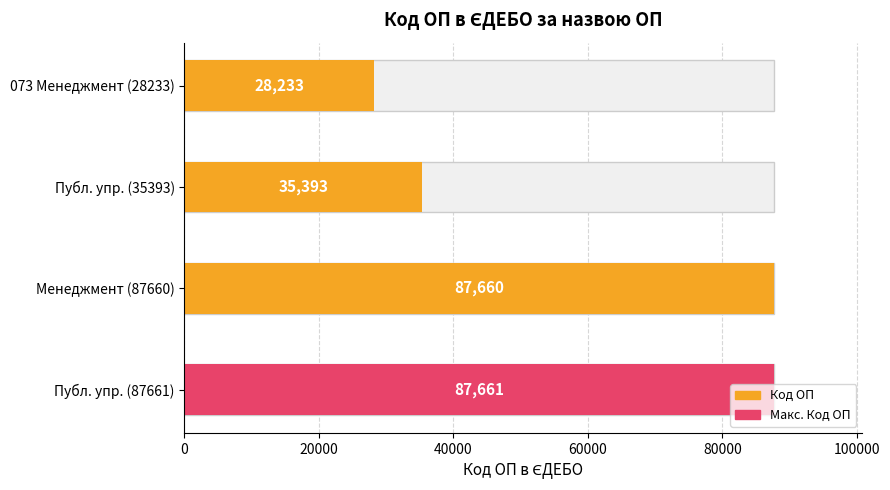

Which has a higher value, 073 Менеджмент or Менеджмент?

Менеджмент